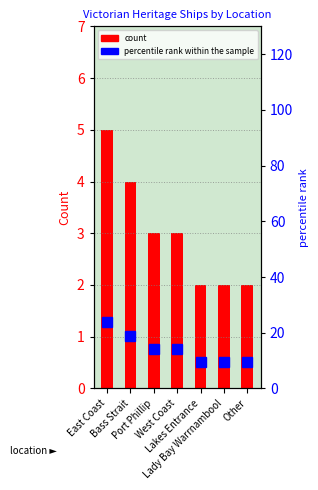

Does the chart contain stacked bars?

No